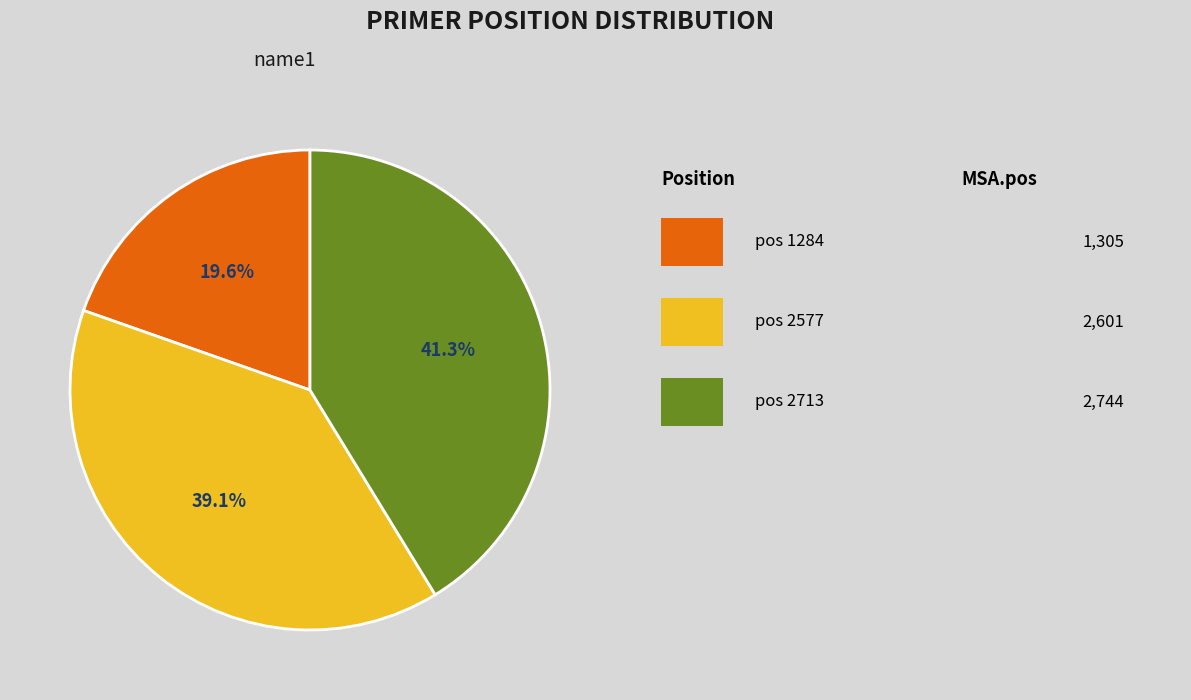

Count the number of slices in the pie.

3